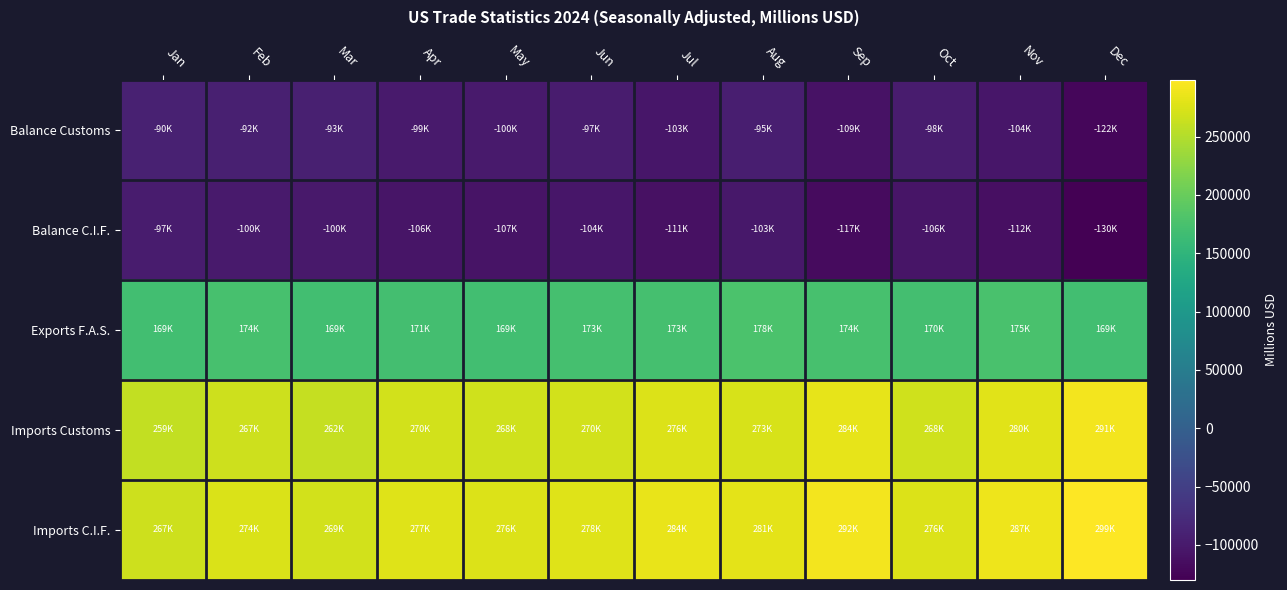

Between Sep and Dec, which series saw the biggest shift?

Balance Customs